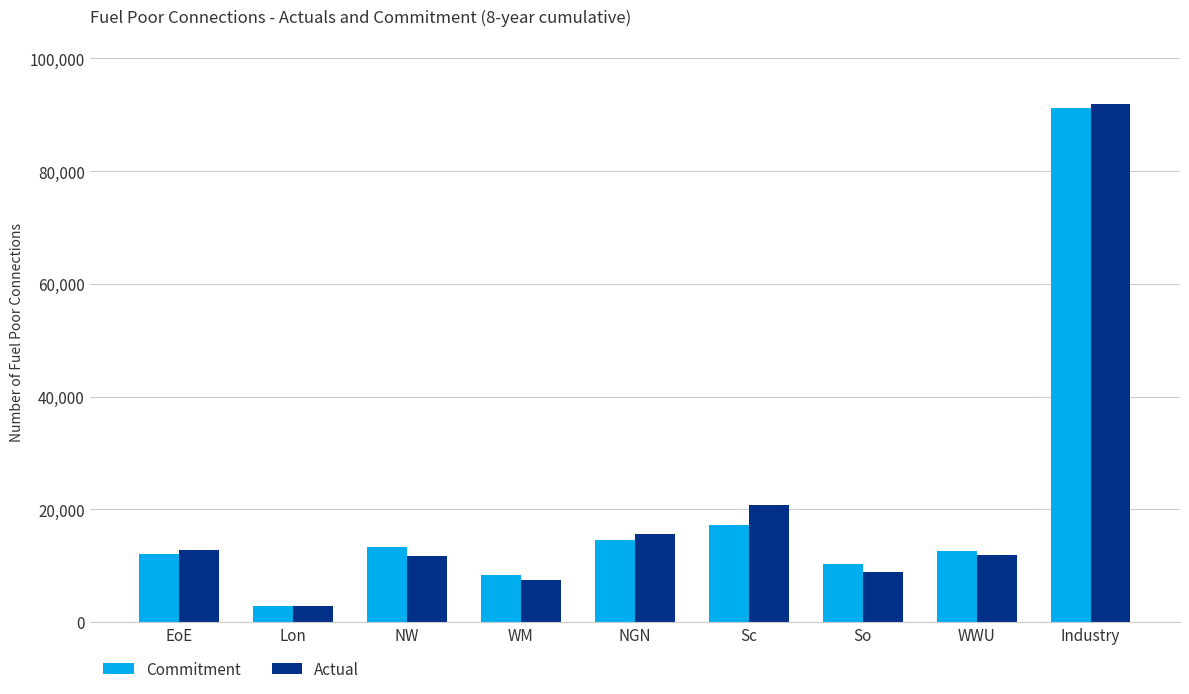

Which category has the lowest value in the Commitment series?

Lon